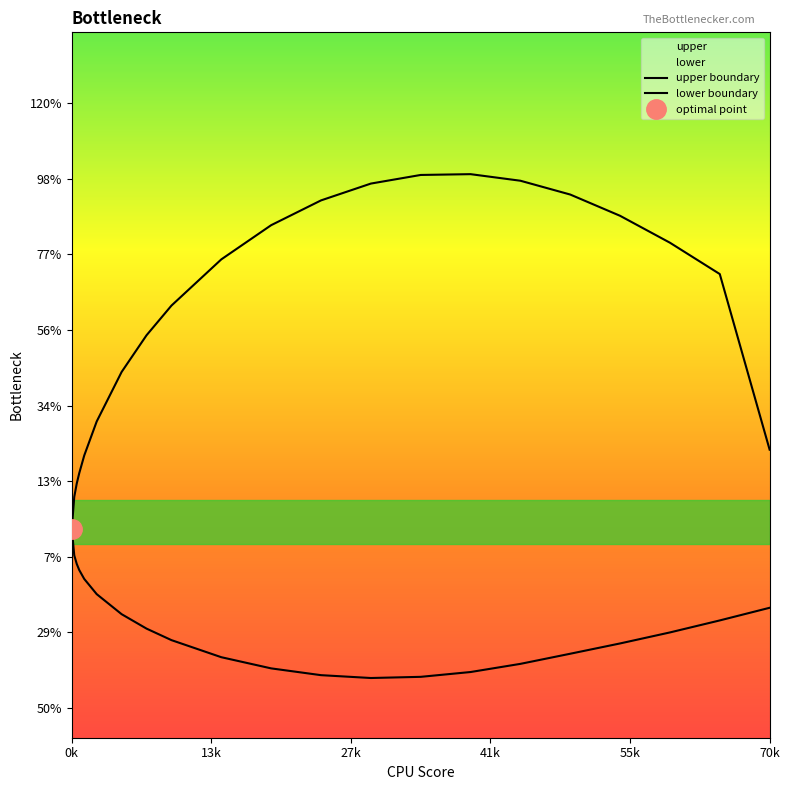

In upper boundary, how many points are higher than both neighbors (excluding endpoints)?

1